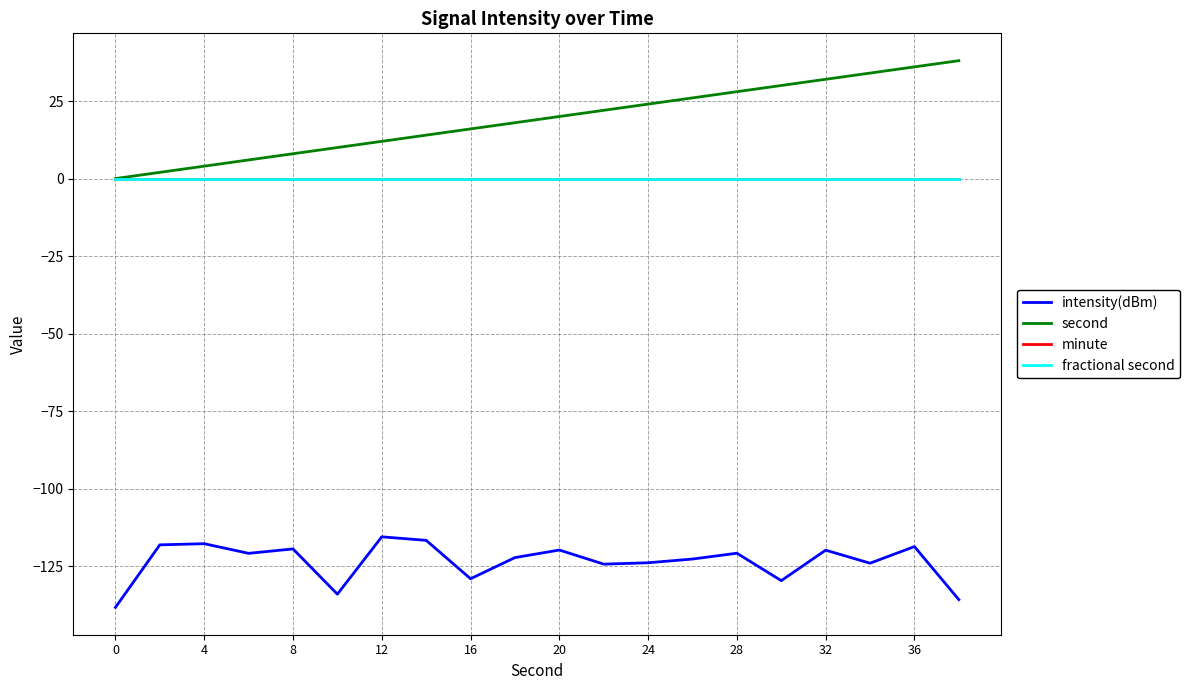

Which series has the largest total across all categories?

second